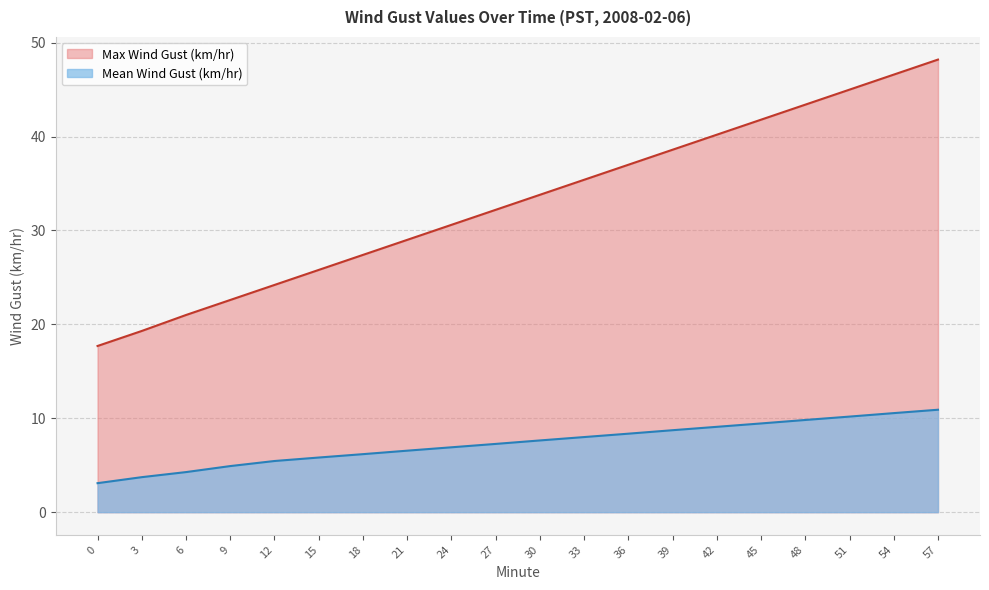

Which series has the largest range (max minus min)?

Max Wind Gust (km/hr)